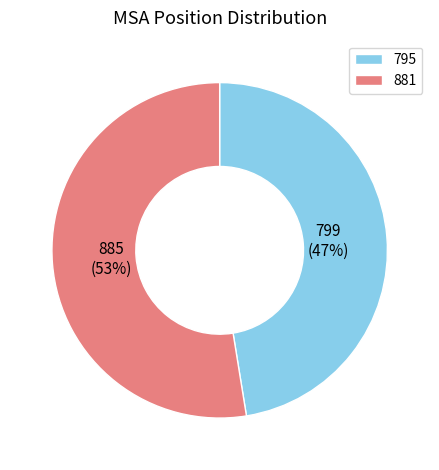

True or false: 881 accounts for 53% of the total.

True